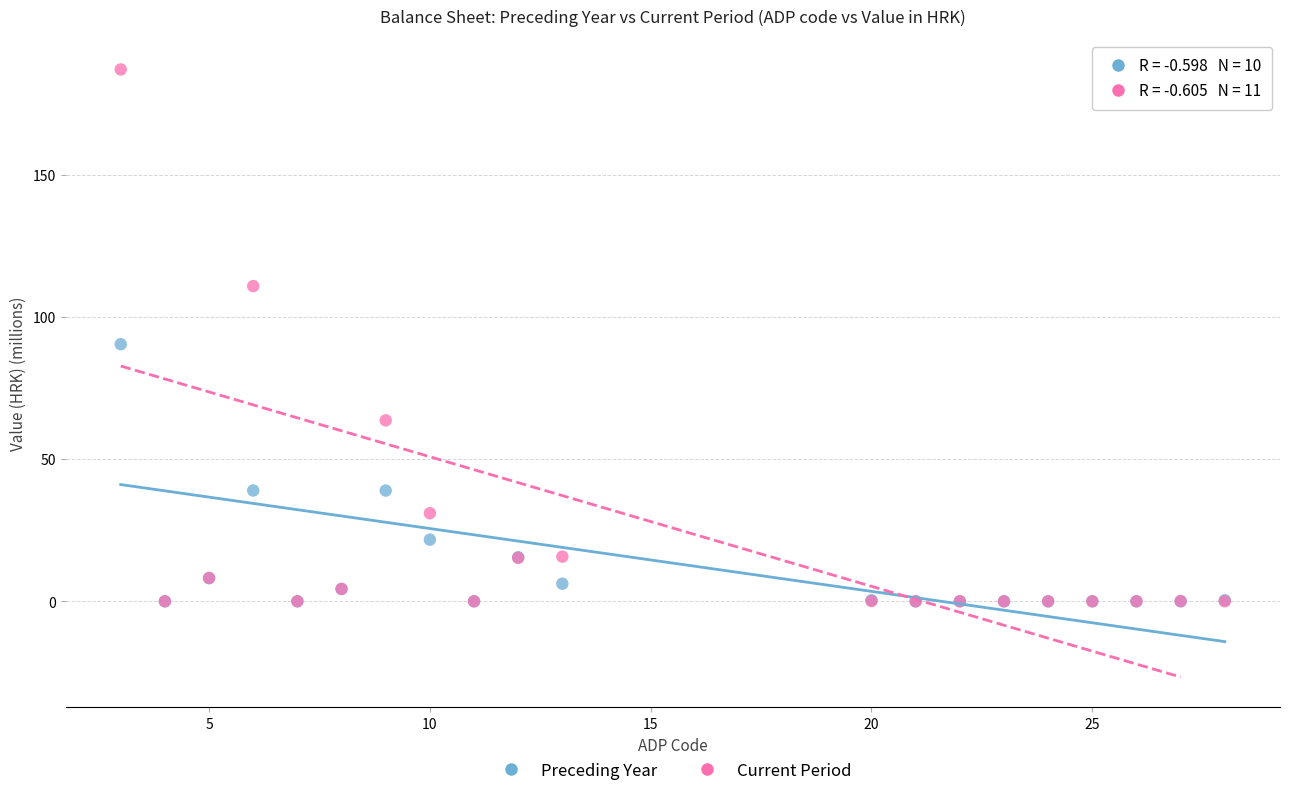

Across all series, what Y value is closest to 93?

90.4